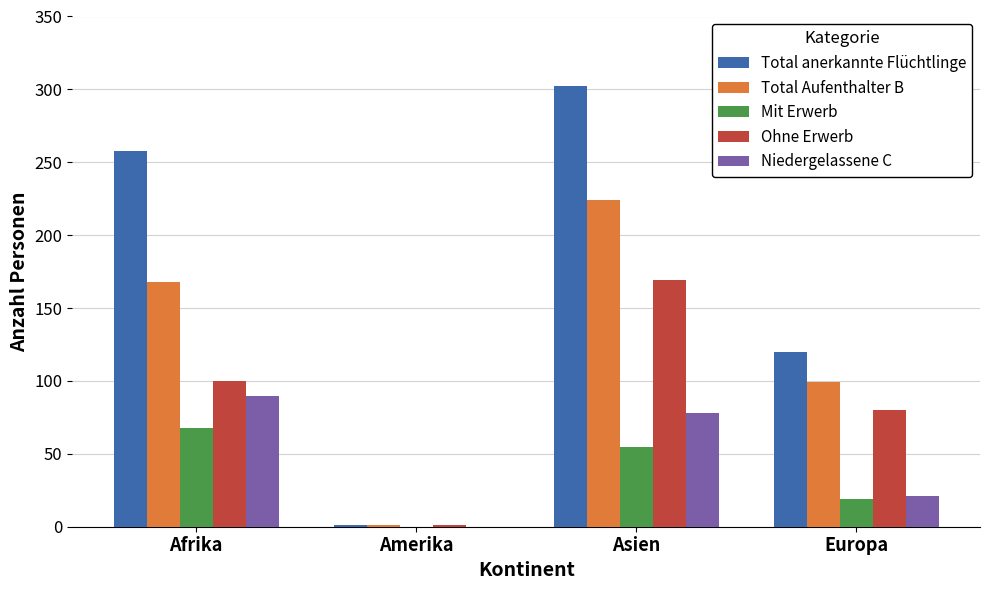

Is the value of Niedergelassene C at Europa greater than the value of Total anerkannte Flüchtlinge at Asien?

No